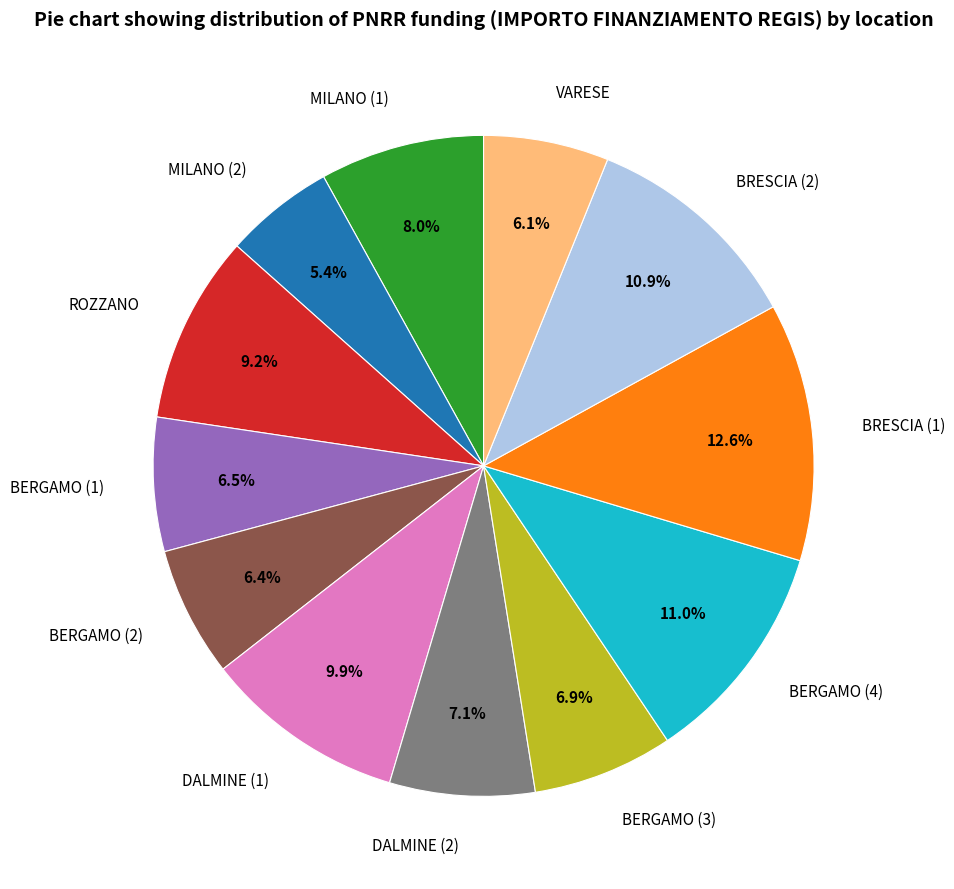

To the nearest percent, what is the difference between the largest and smallest slice percentages?

7%